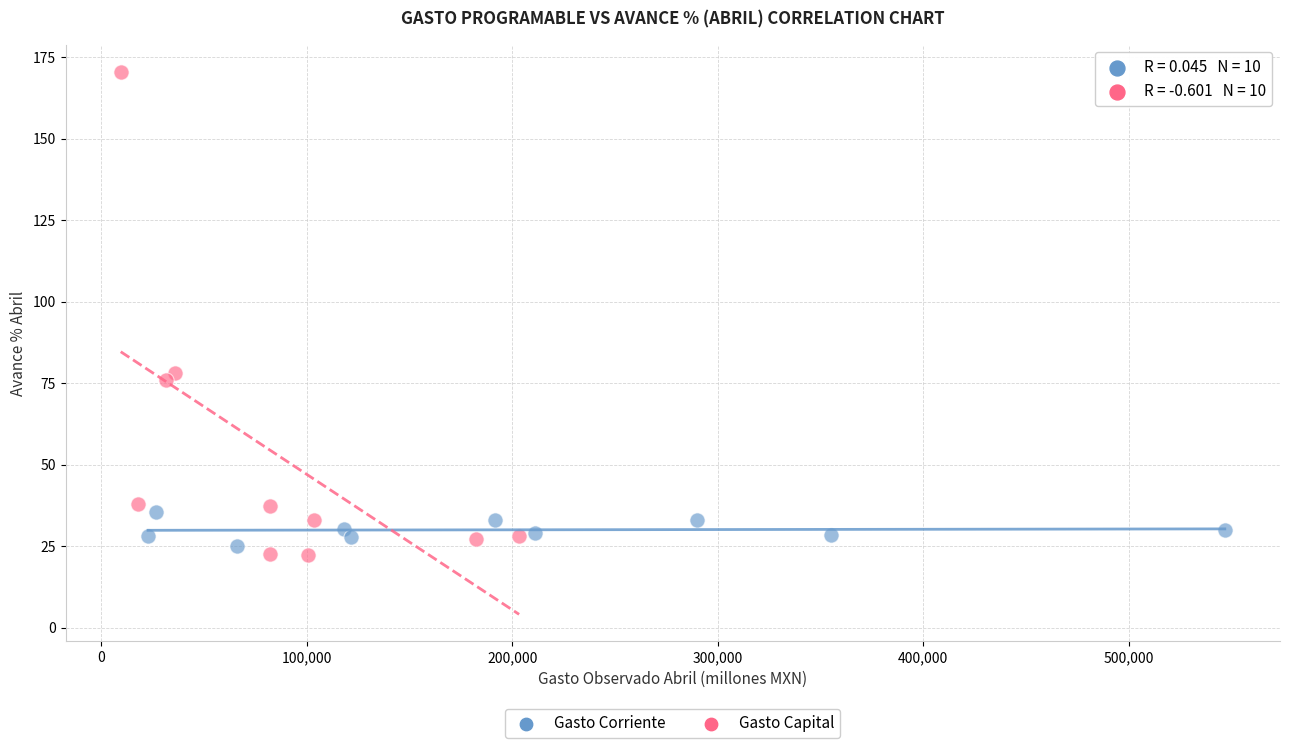

Which series contains the highest Y value?

Gasto Capital